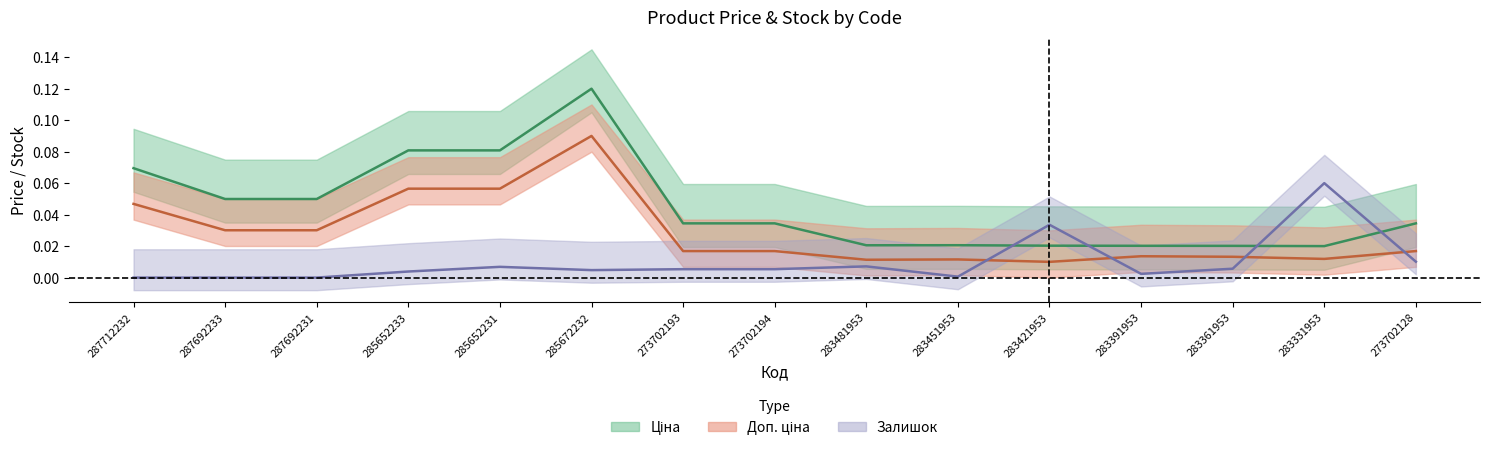

The Ціна series shows 0.0 at 273702193. True or false?

True